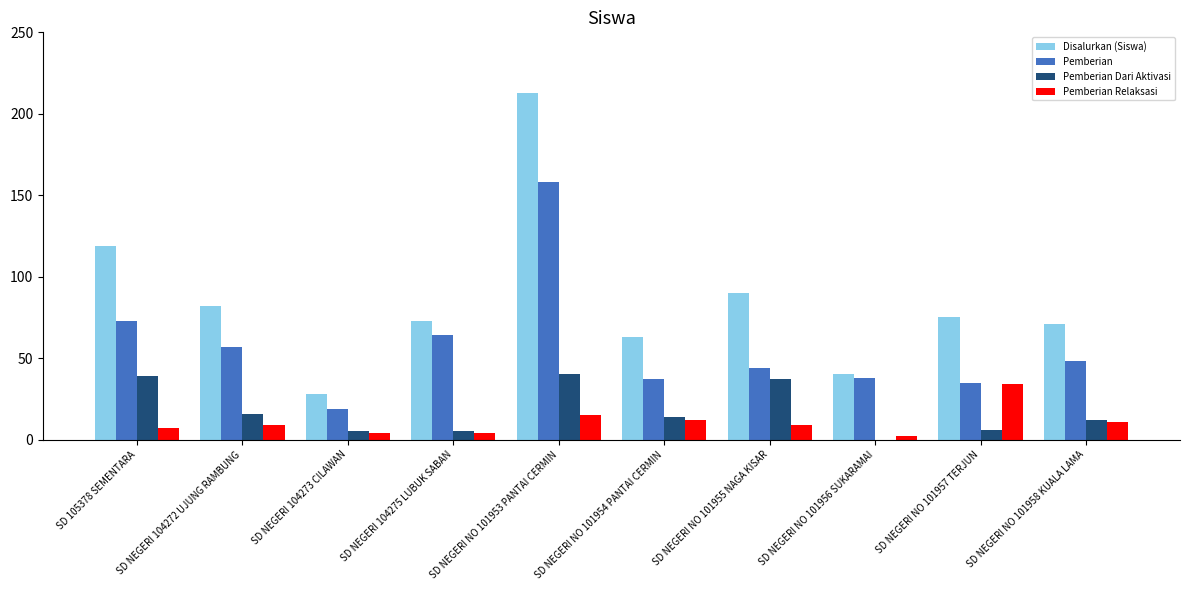

Are the bars grouped side by side (vs. stacked)?

Yes